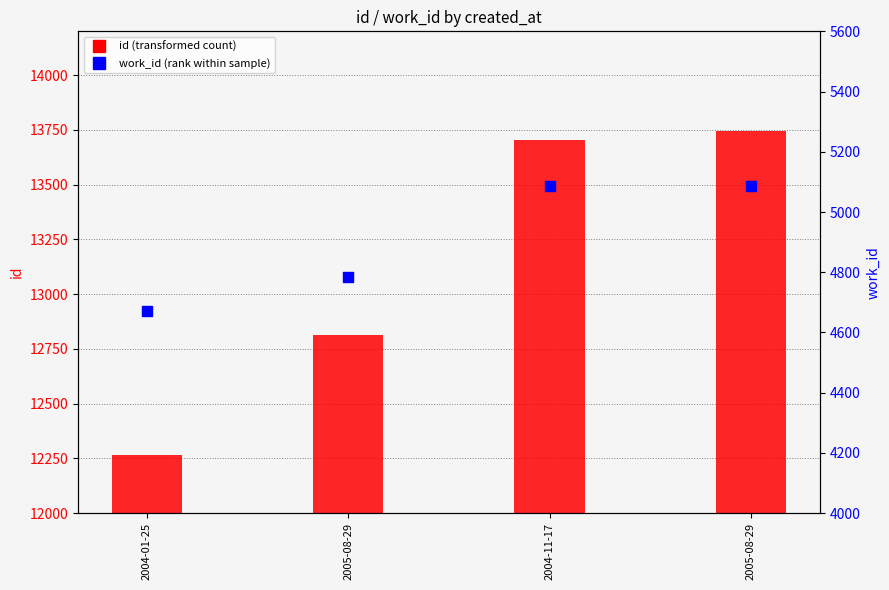

Which series contains the lowest Y value?

work_id